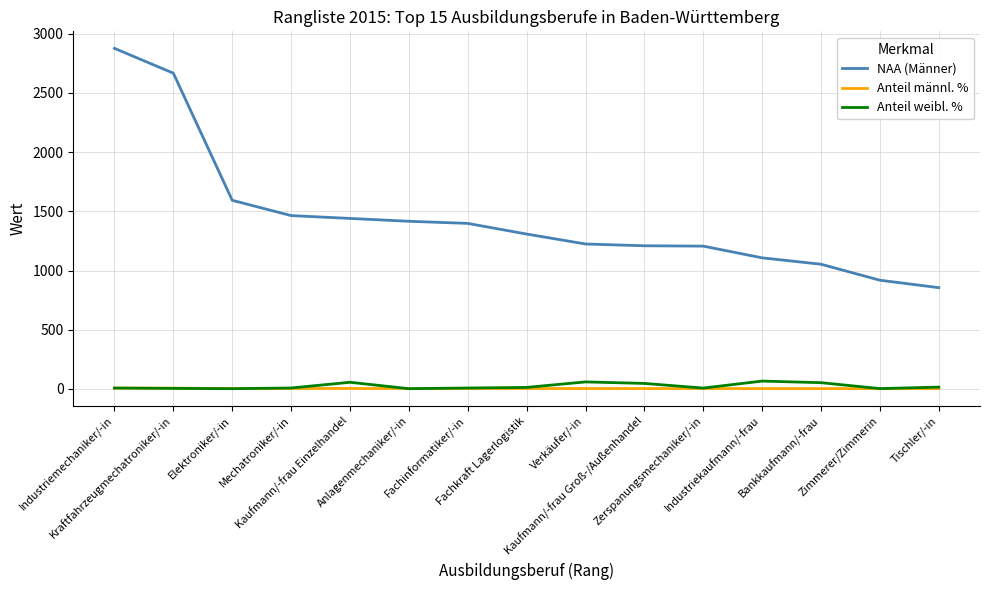

Which series has the largest range (max minus min)?

NAA (Männer)